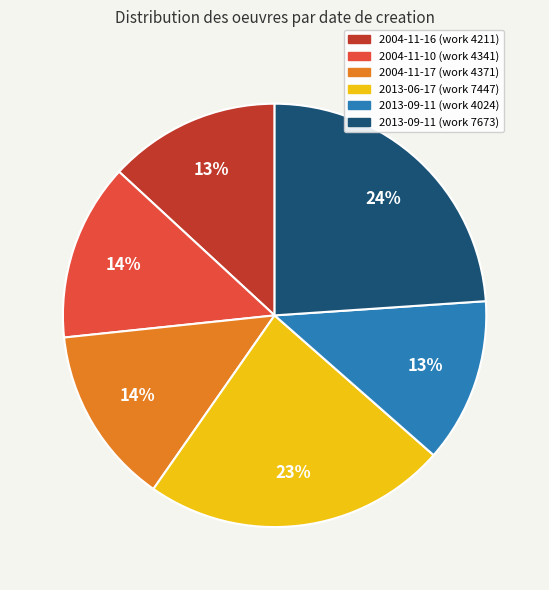

To the nearest percent, what is the average slice percentage?

17%